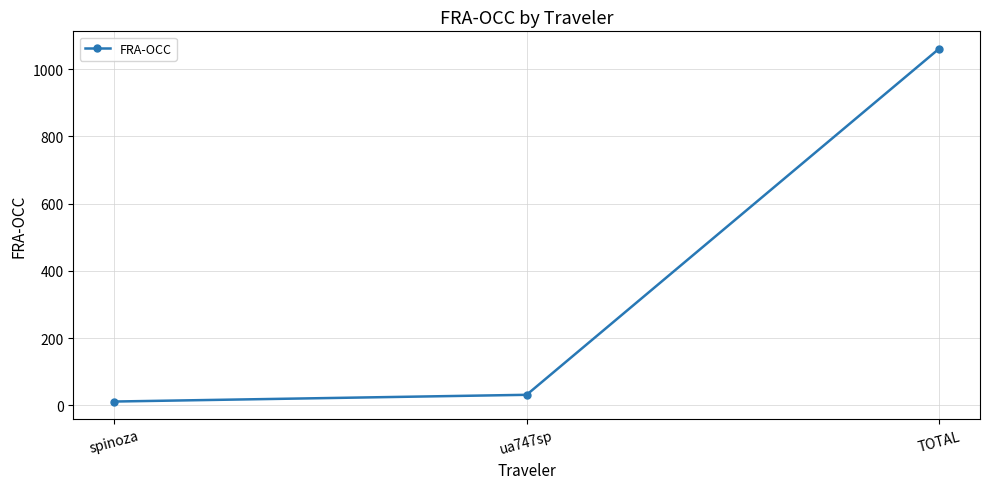

What is the difference between the maximum and minimum values?

1048.8